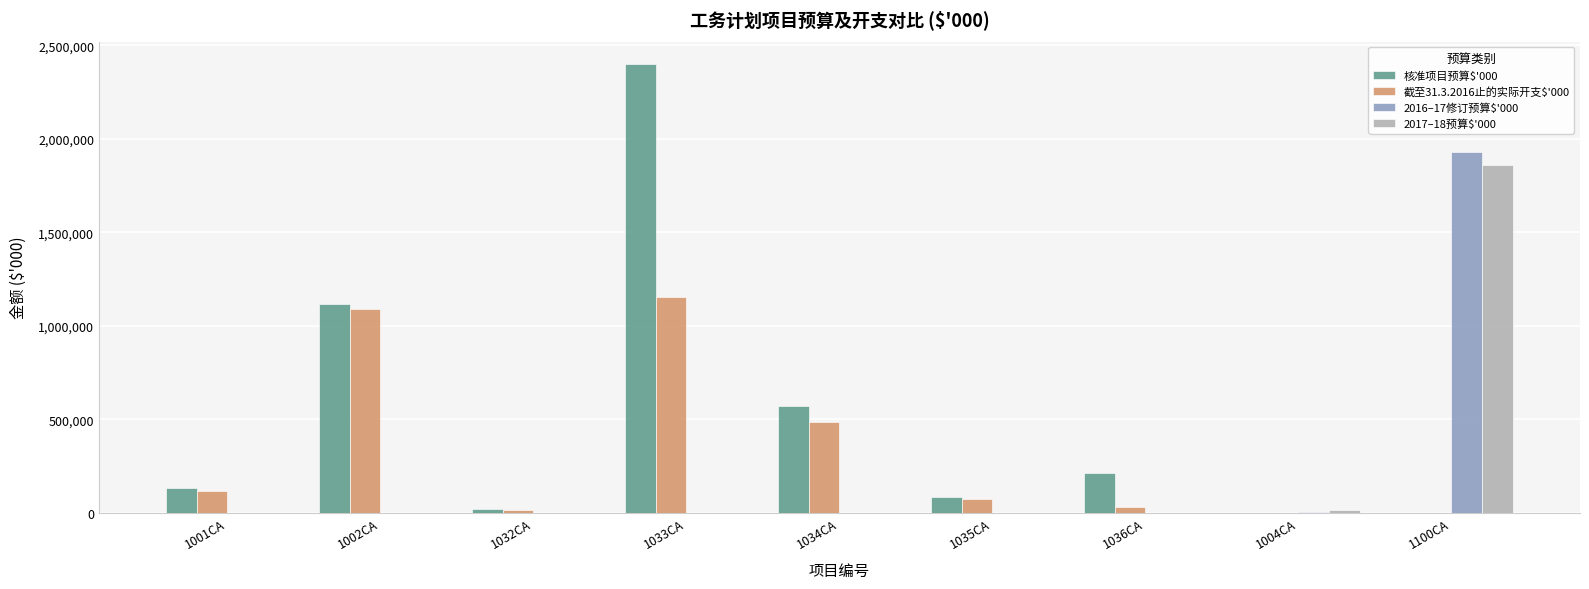

What is the greatest value displayed?

2400000